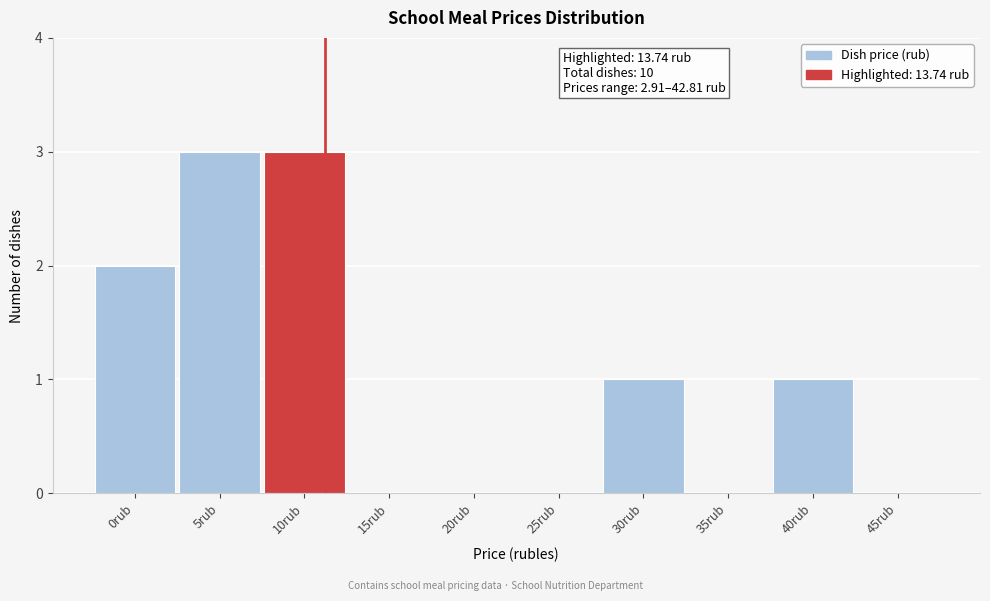

Reading right to left, extract all data points from this chart.

45rub=0	40rub=1	35rub=0	30rub=1	25rub=0	20rub=0	15rub=0	10rub=3	5rub=3	0rub=2